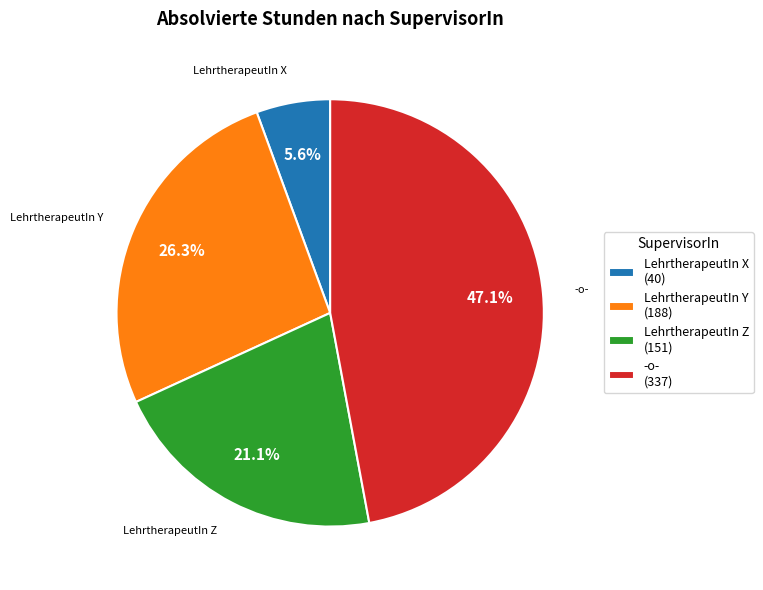

Does -o- (337) represent more than half of the total?

No